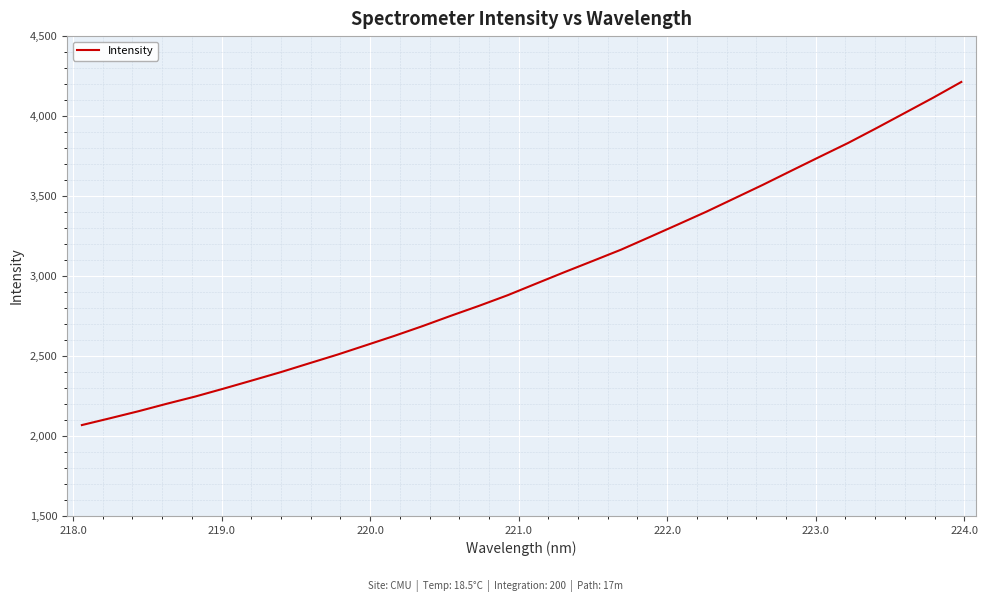

What is the smallest value displayed?

2068.3